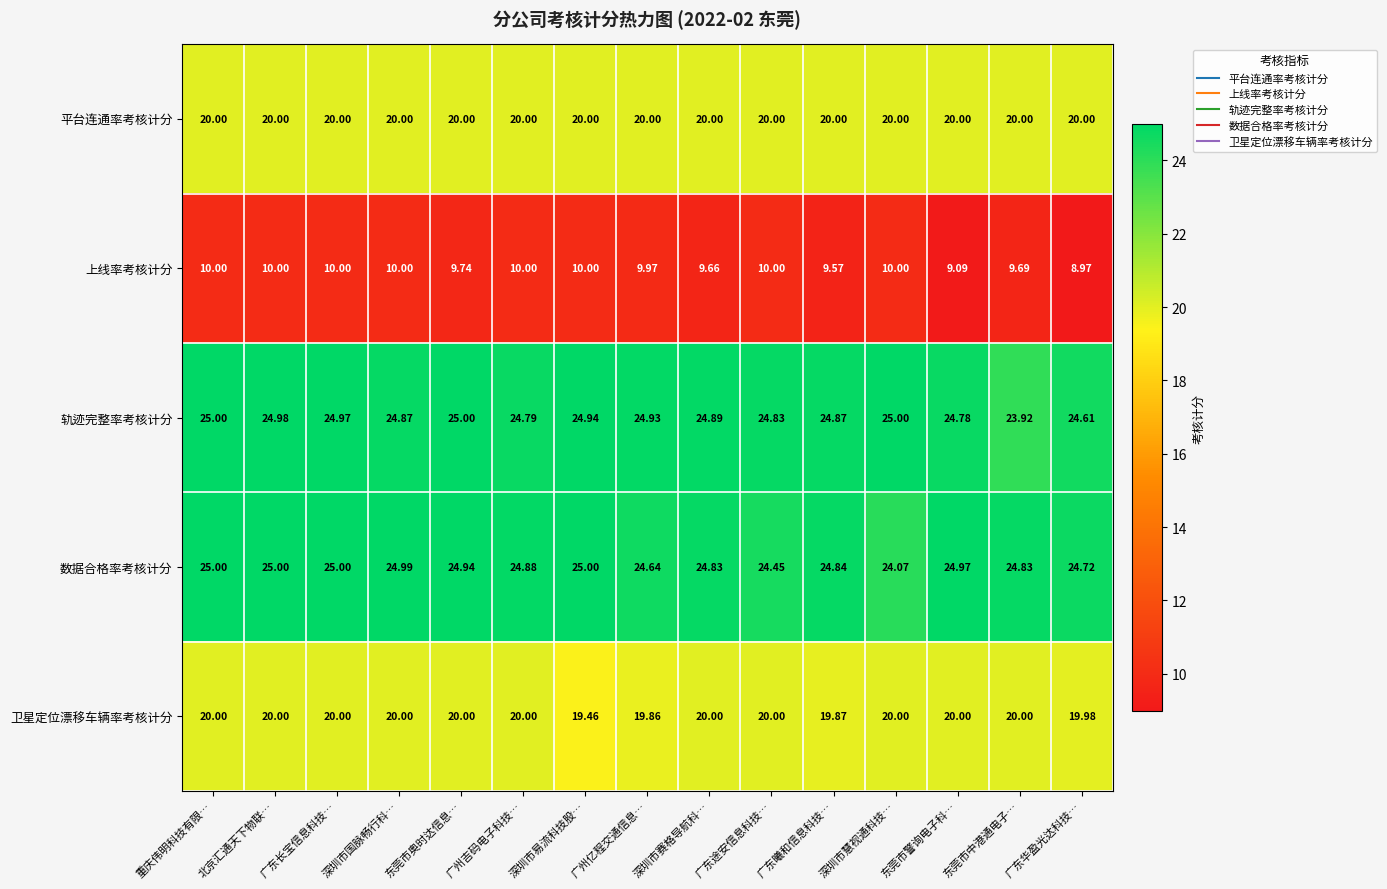

Which label corresponds to the smallest value in the chart?

广东华盈光达科技…